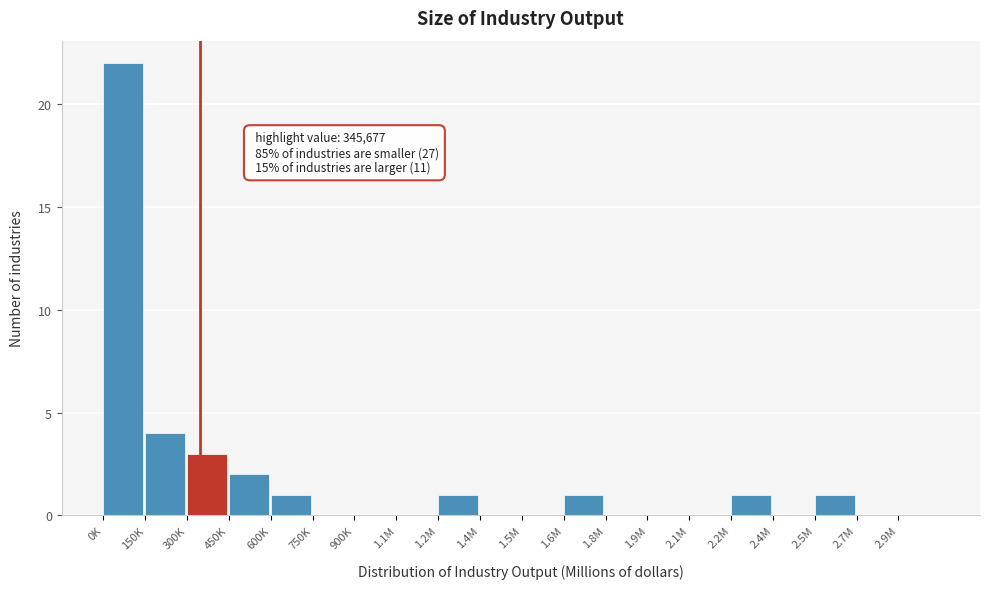

Reading left to right, what are all the values shown in this chart?

0K=22	150K=4	300K=3	450K=2	600K=1	750K=0	900K=0	1.1M=0	1.2M=1	1.4M=0	1.5M=0	1.6M=1	1.8M=0	1.9M=0	2.1M=0	2.2M=1	2.4M=0	2.5M=1	2.7M=0	2.9M=0